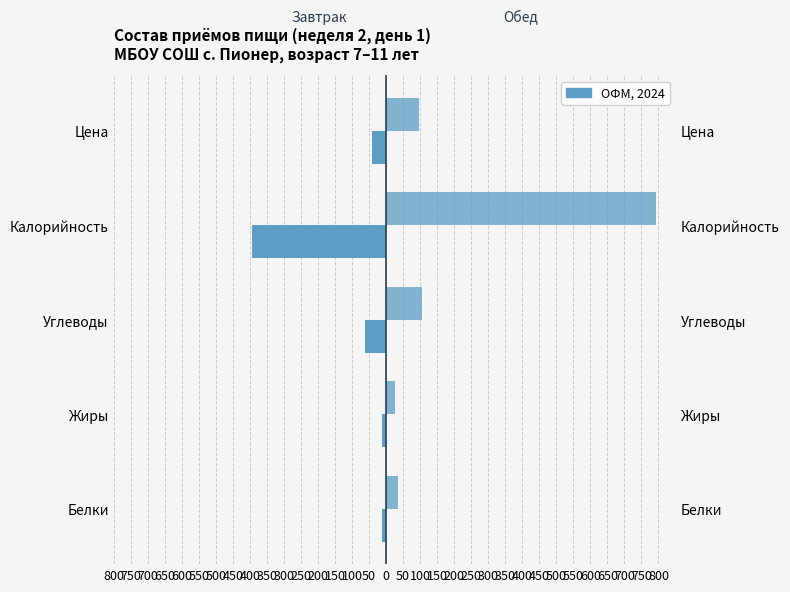

What is the average value of the Завтрак series?

-103.9